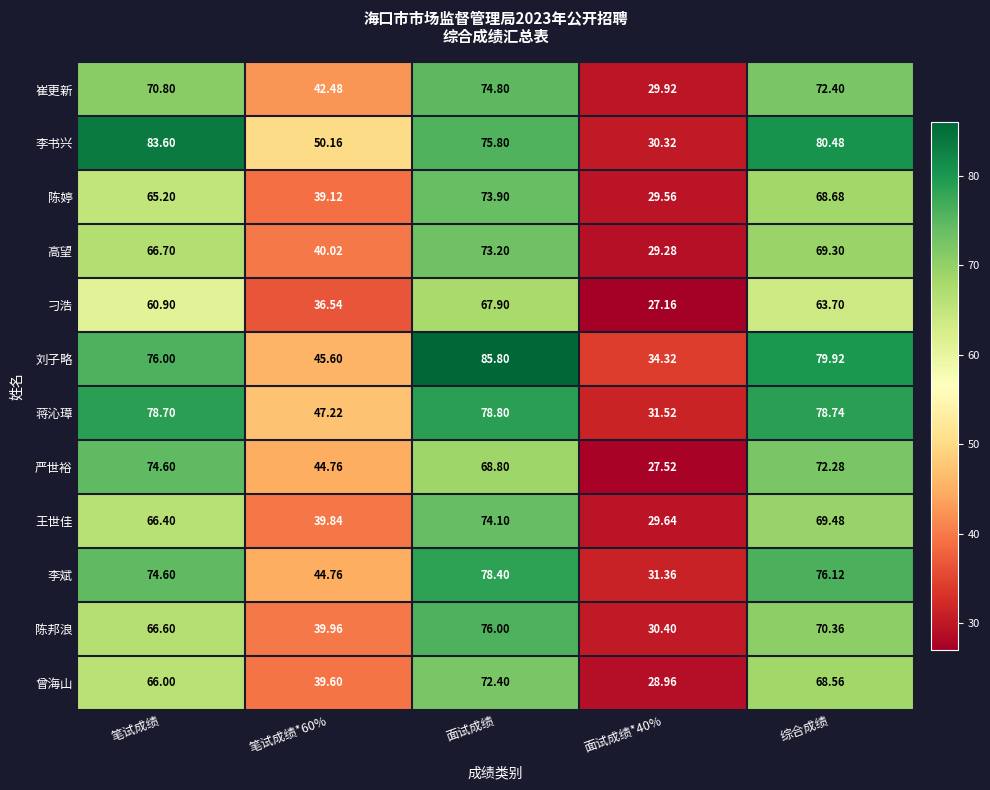

Which series has the largest total across all categories?

刘子略